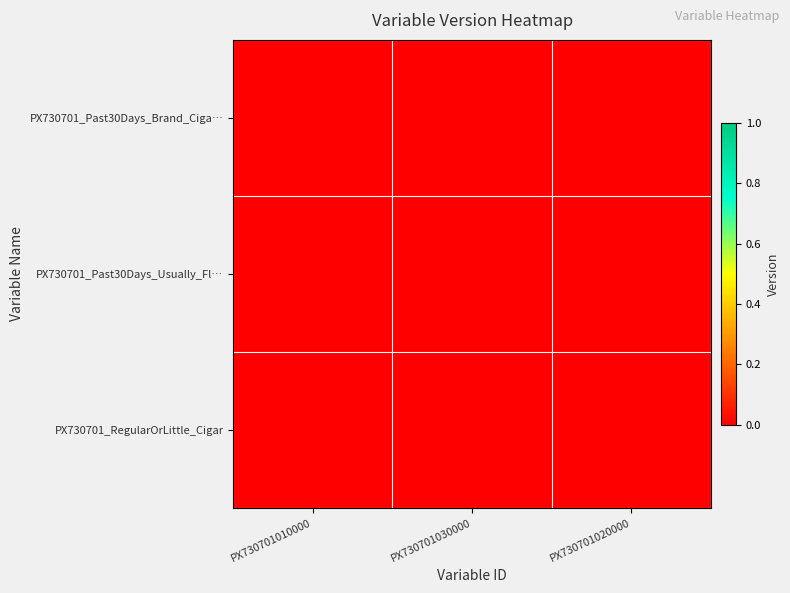

Which series has the widest spread of values?

PX730701_RegularOrLittle_Cigar